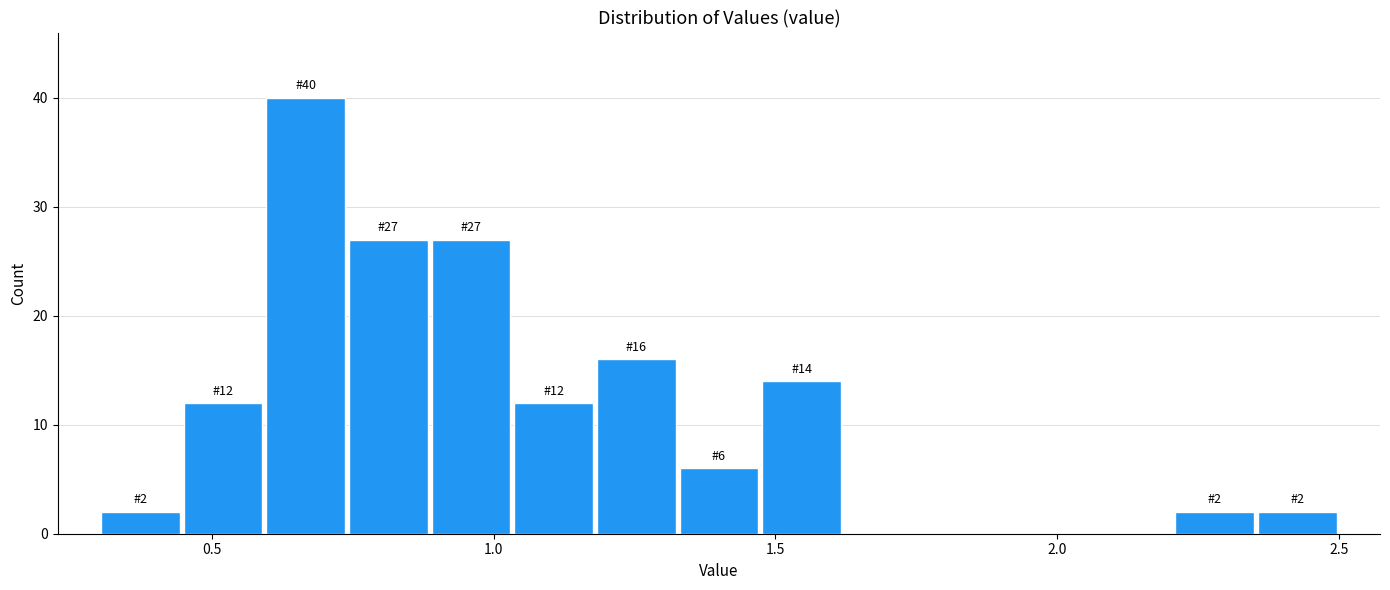

Around what value on the x-axis is the tallest bar? Give the approximate position of its centre, as read against the axis.

0.65